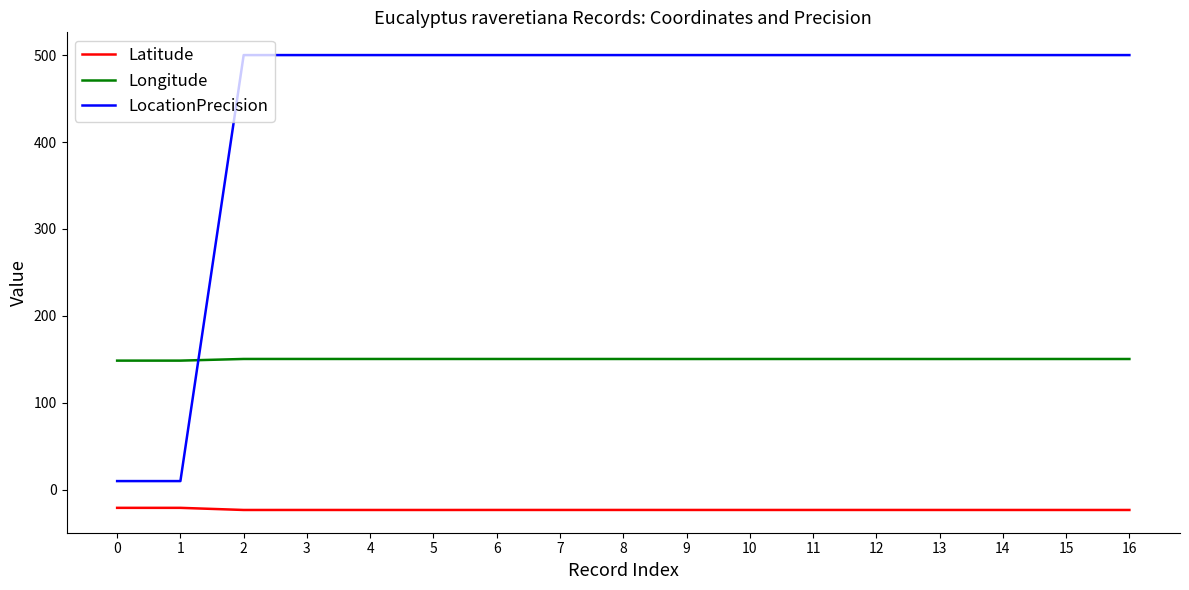

What is the smallest value displayed?

-23.2